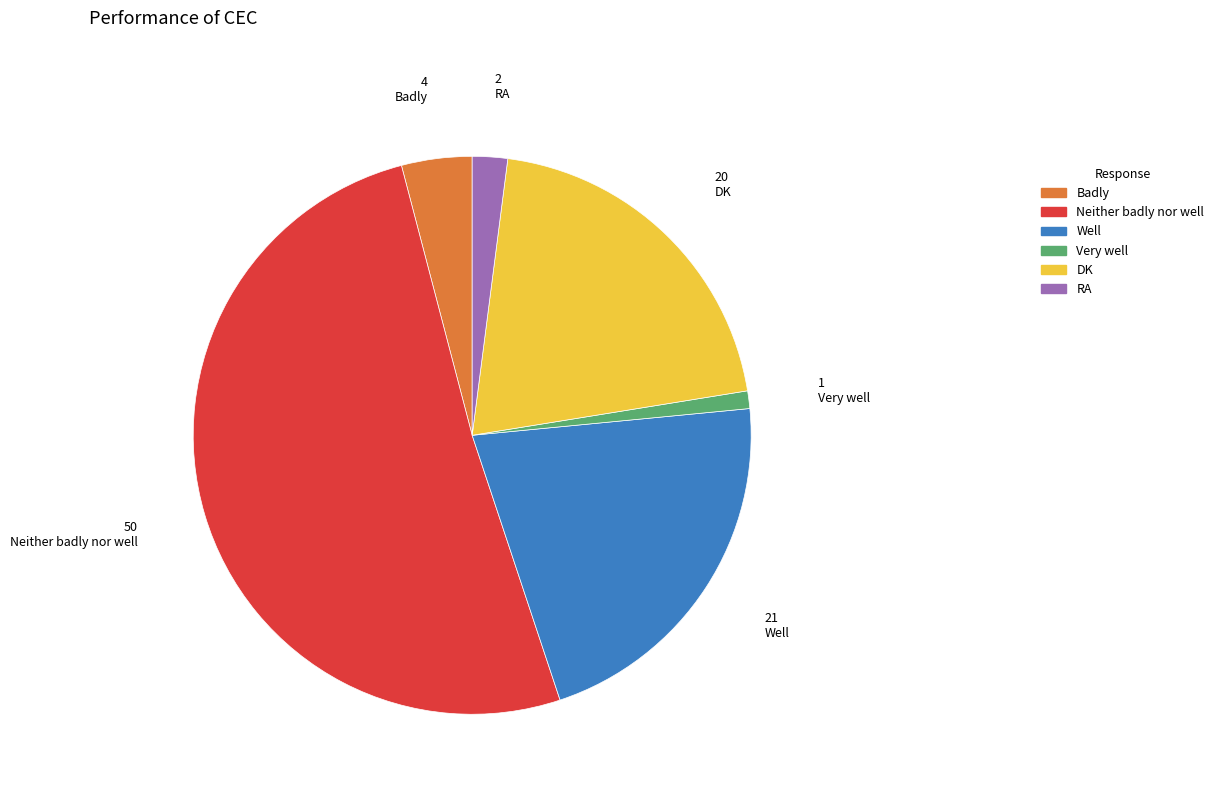

Does Badly represent more than half of the total?

No